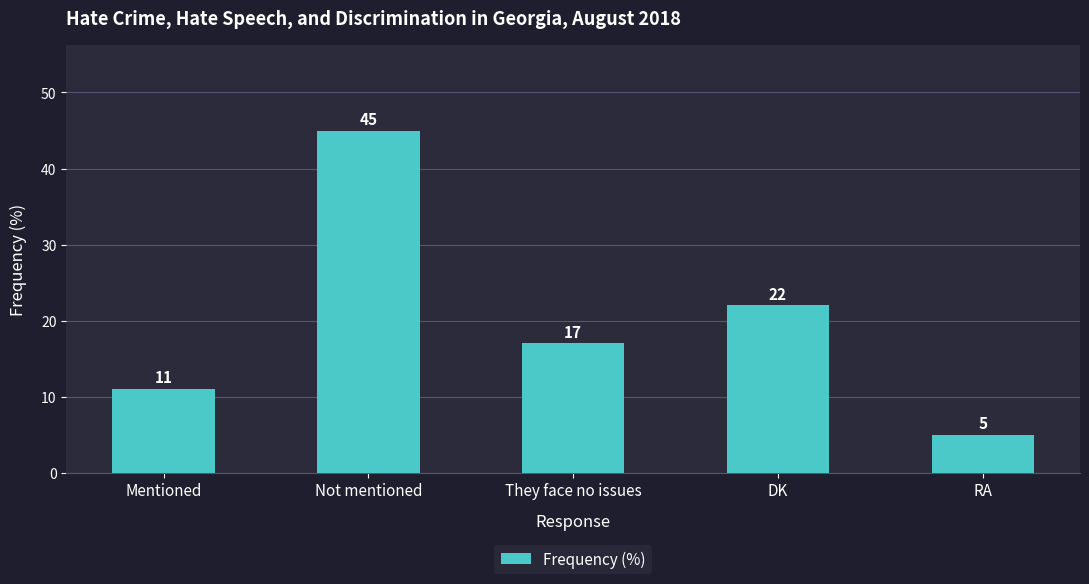

Count the values in the range 11 to 22.

3